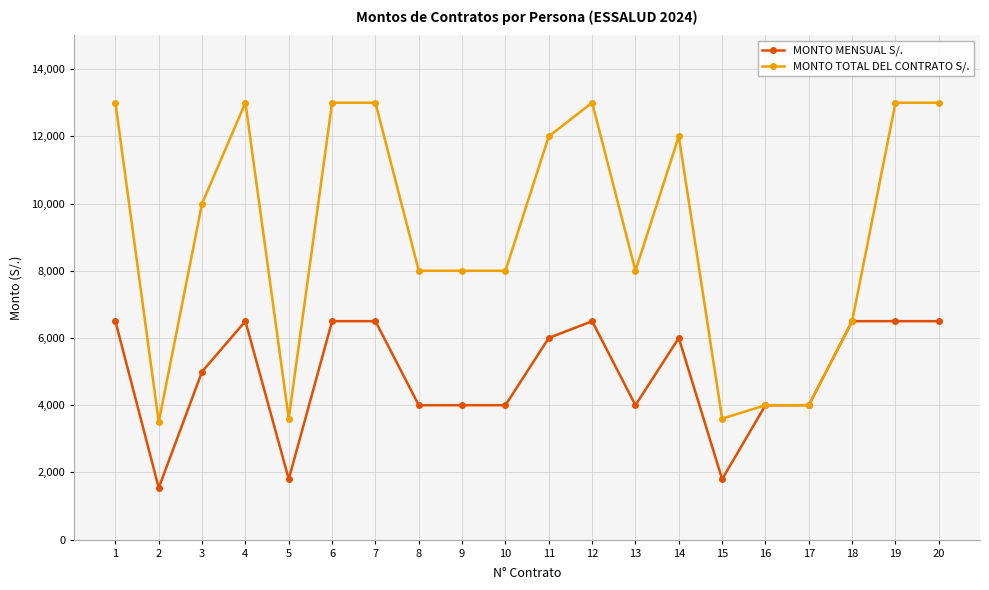

What is the spread (max minus min) of values at 15?

1800.0